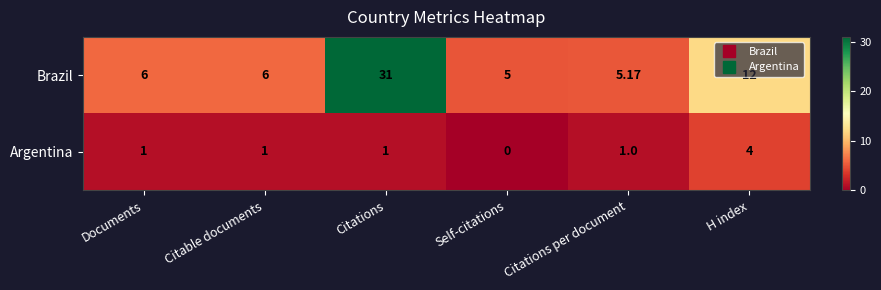

At which category is the sum across all series the highest?

Citations